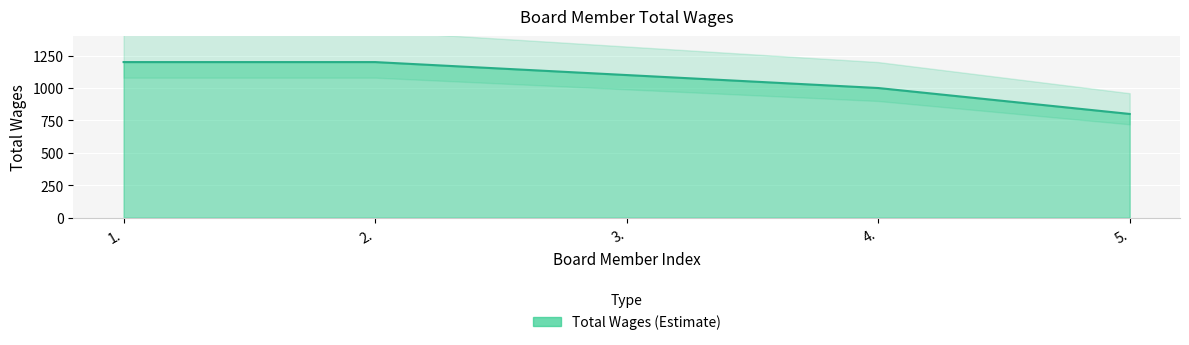

Count the number of categories in the chart.

5